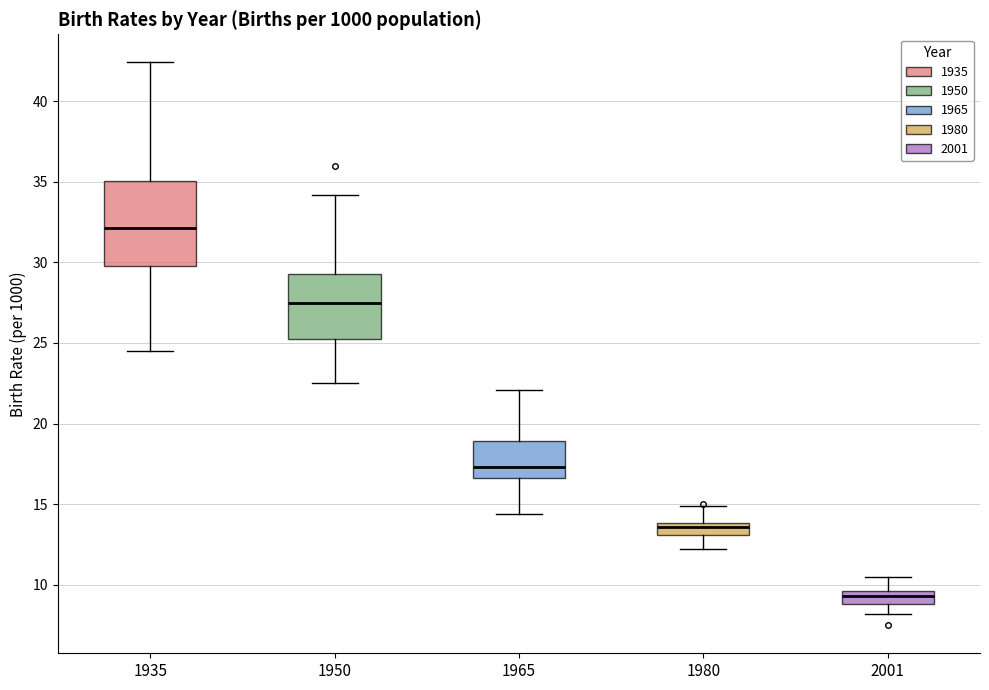

Which box's median line is the lowest?

2001